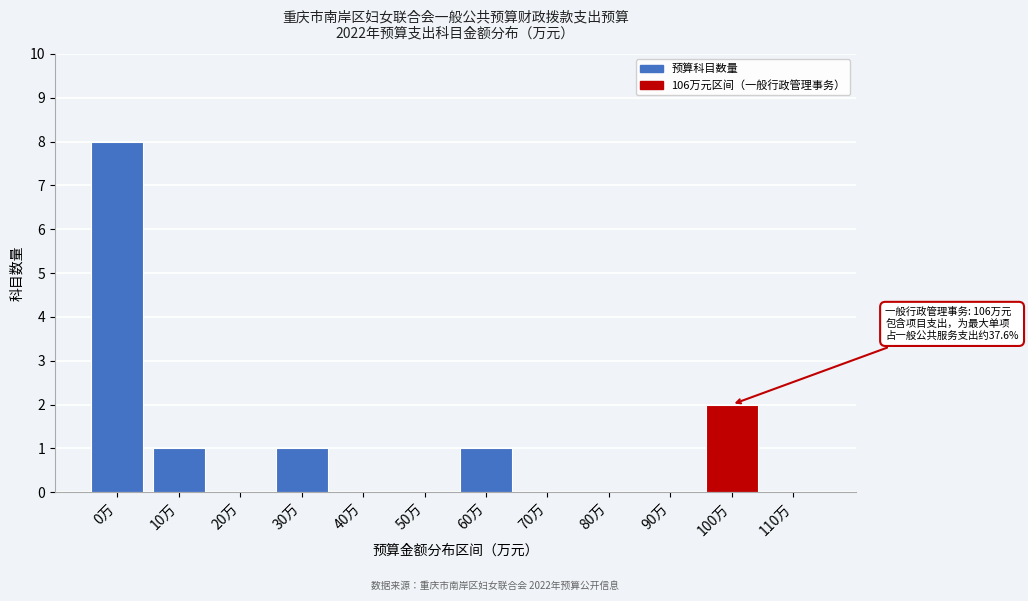

Reading right to left, transcribe all the data shown in this chart.

110万=0	100万=2	90万=0	80万=0	70万=0	60万=1	50万=0	40万=0	30万=1	20万=0	10万=1	0万=8